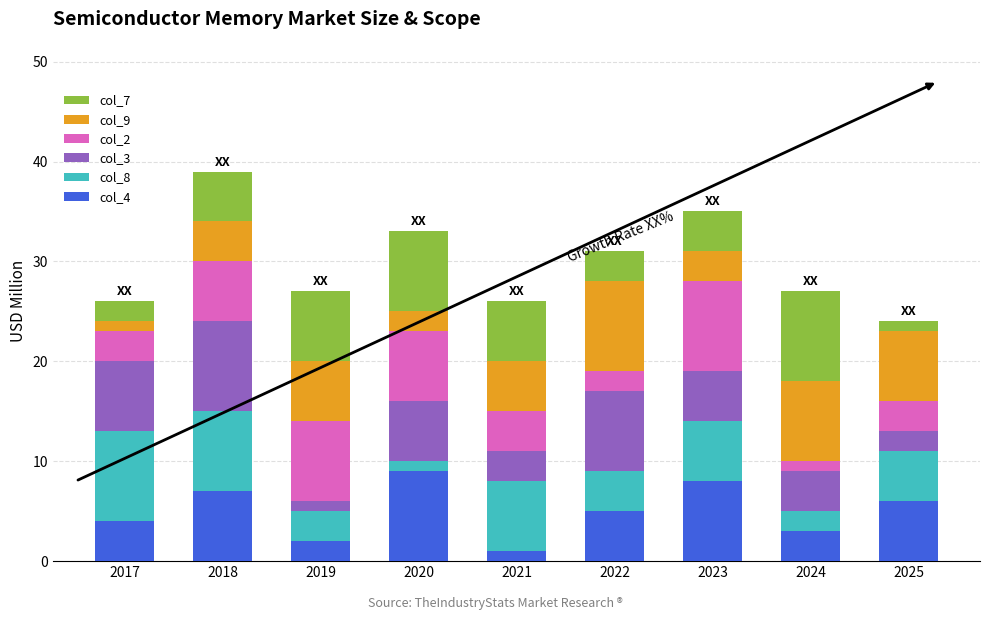

How many categories are shown in the chart?

9